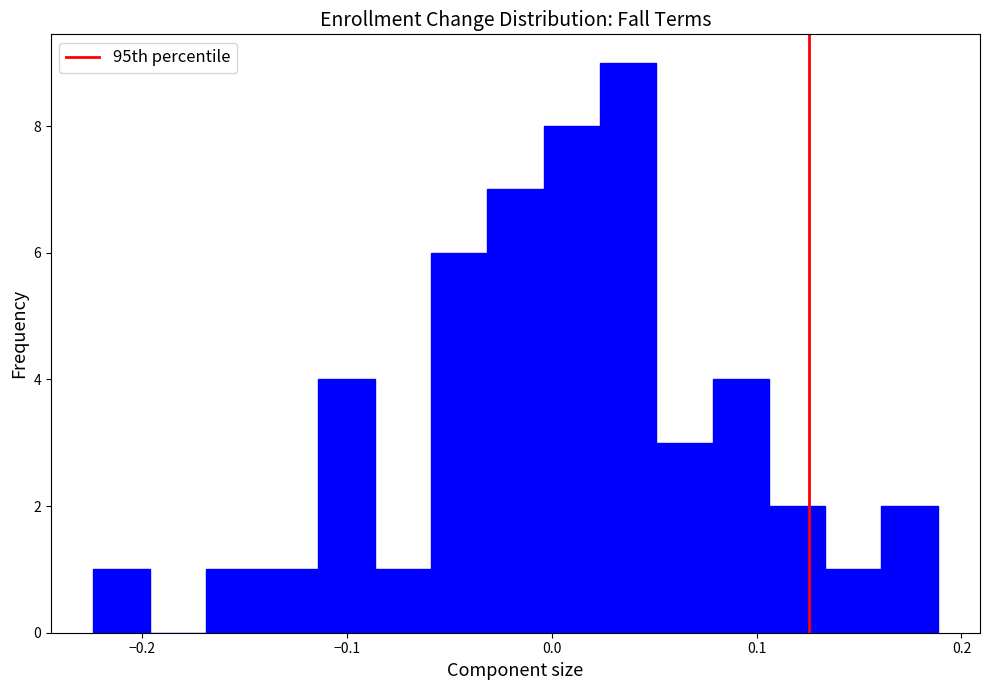

Around what value on the x-axis is the tallest bar? Give the approximate position of its centre, as read against the axis.

0.04